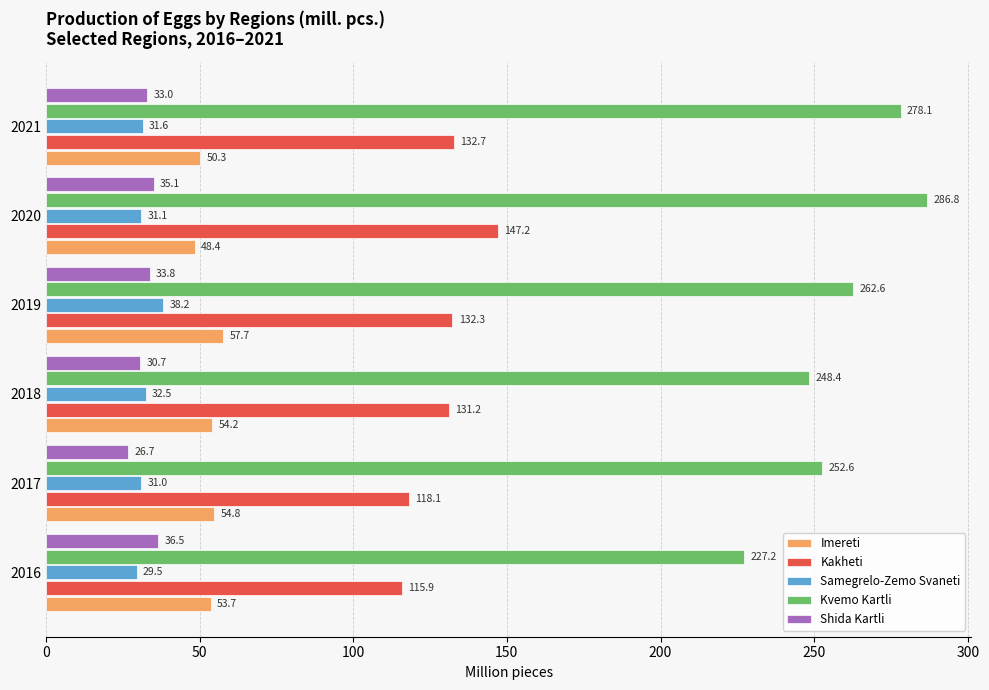

Is it true that Imereti equals 13.5 at 2020?

False